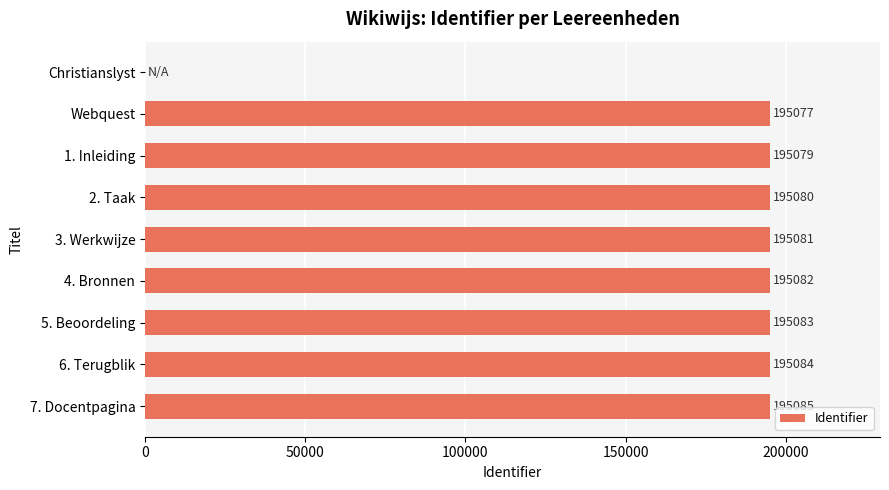

Count the number of categories in the chart.

9